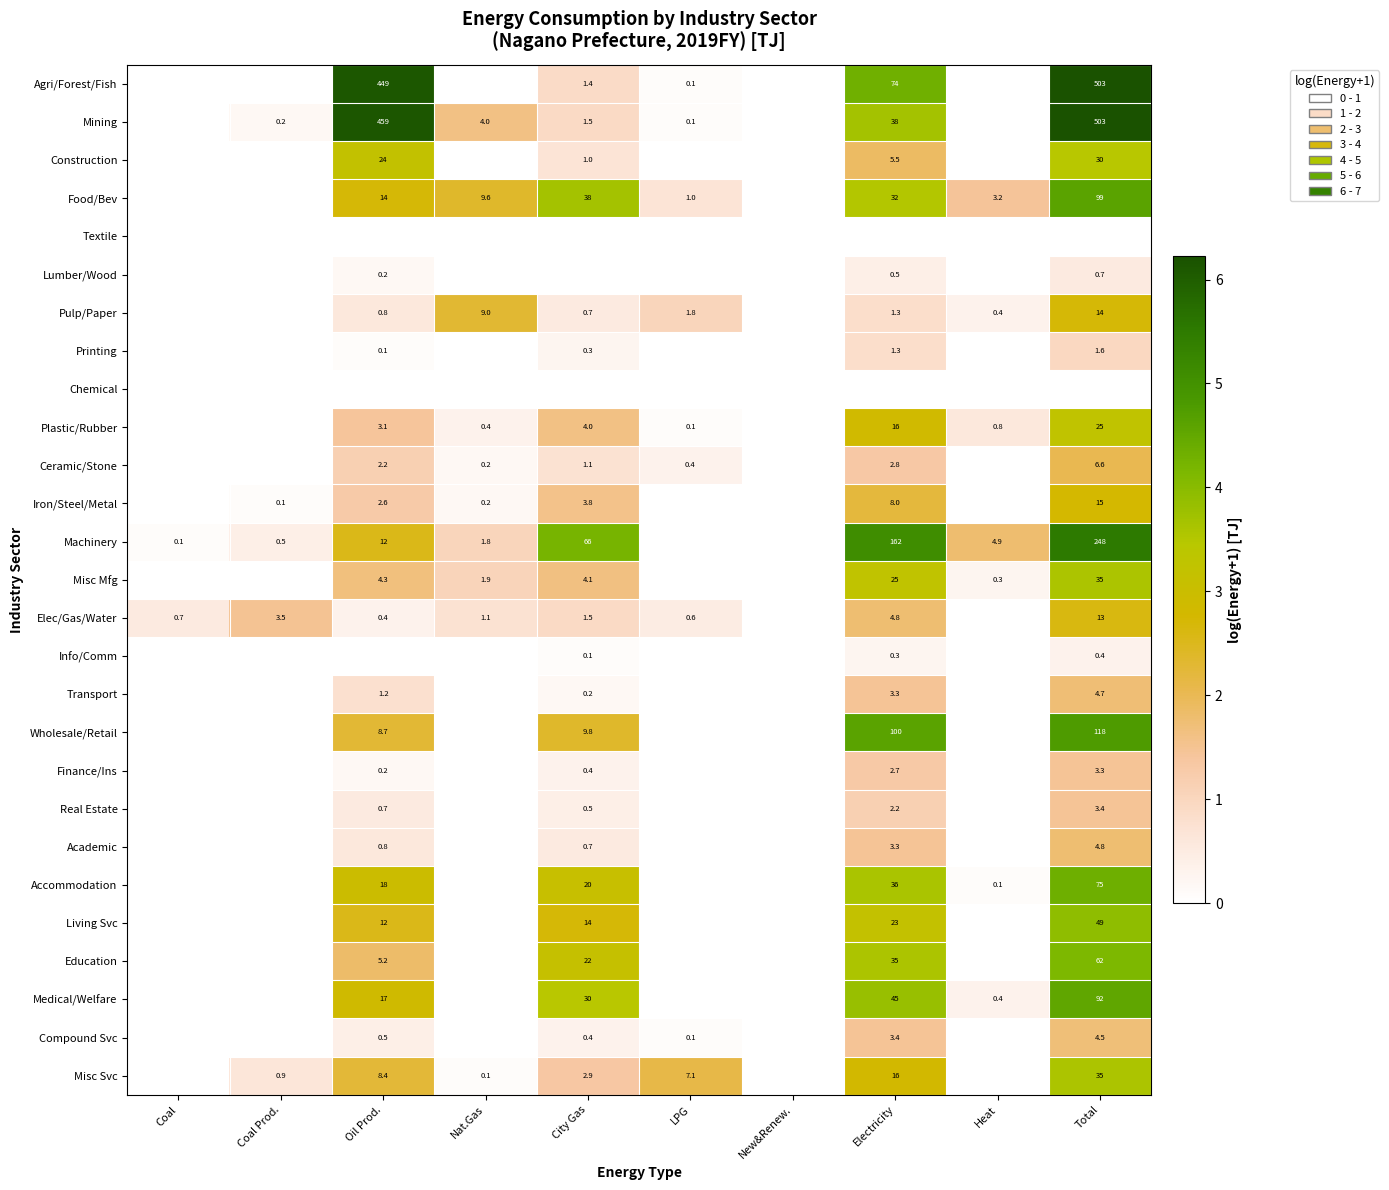

True or false: Accommodation has a value of 0.1 at Heat.

True